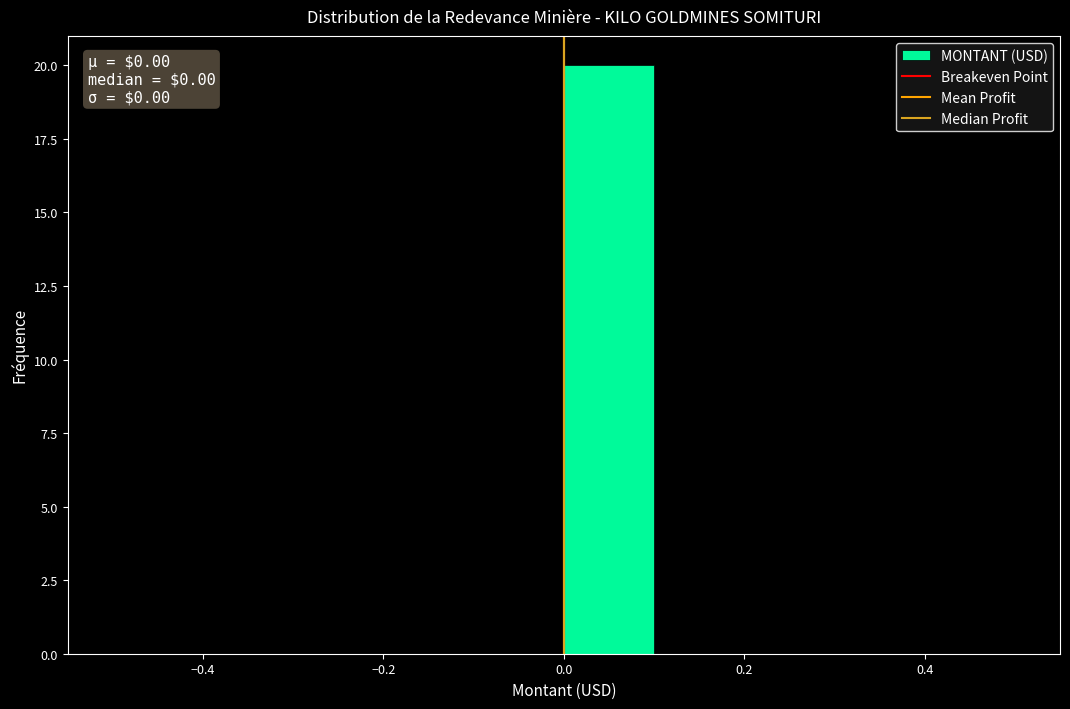

Over which range of the x-axis is the bar tallest?

0.0 to 0.1